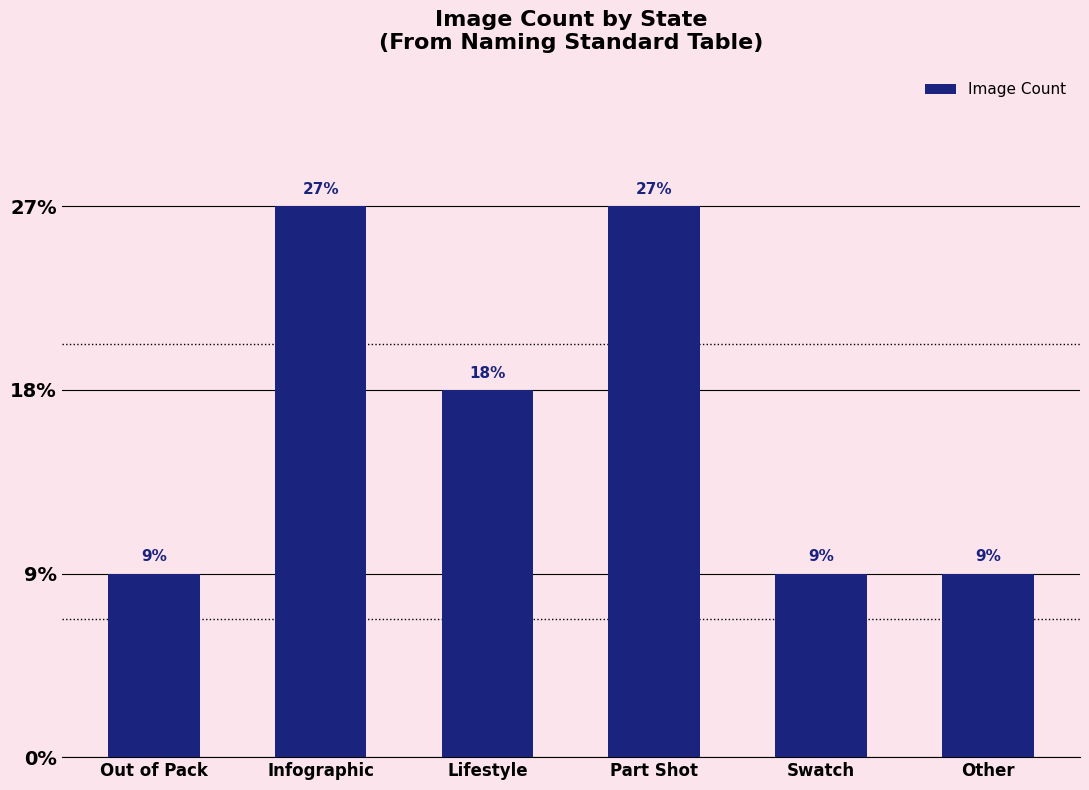

Which has a higher value, Infographic or Out of Pack?

Infographic